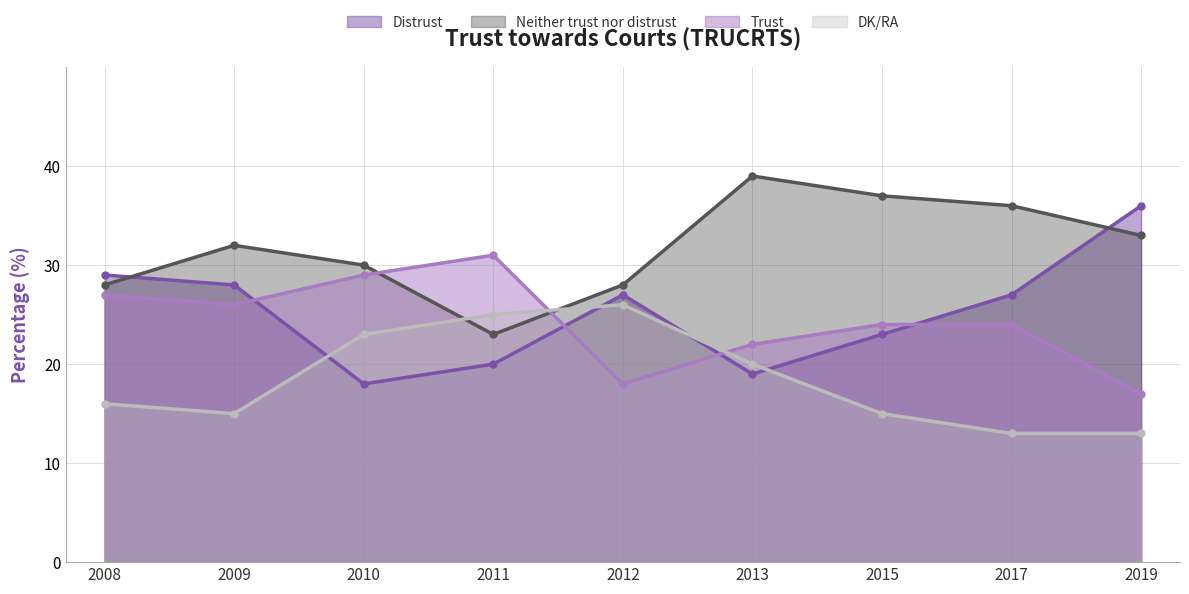

What is the average value of the Distrust series?

25